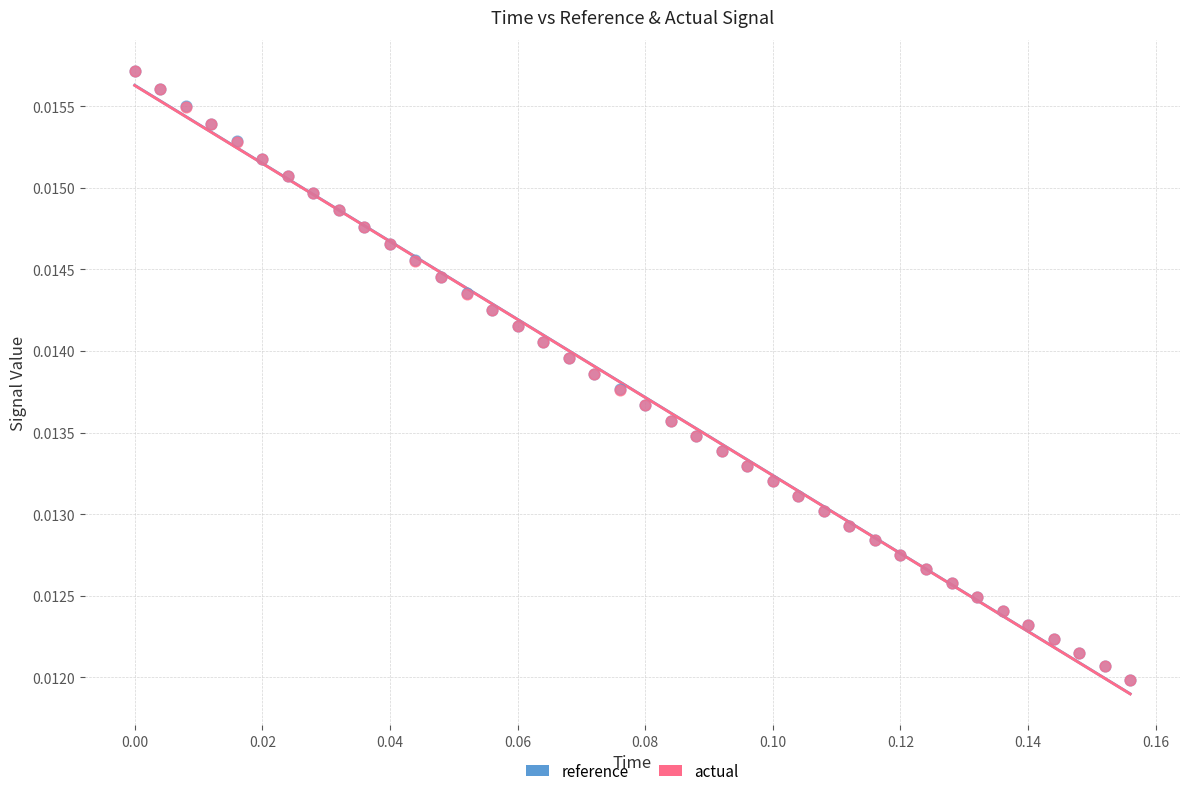

Which series has the widest spread of Y values?

reference